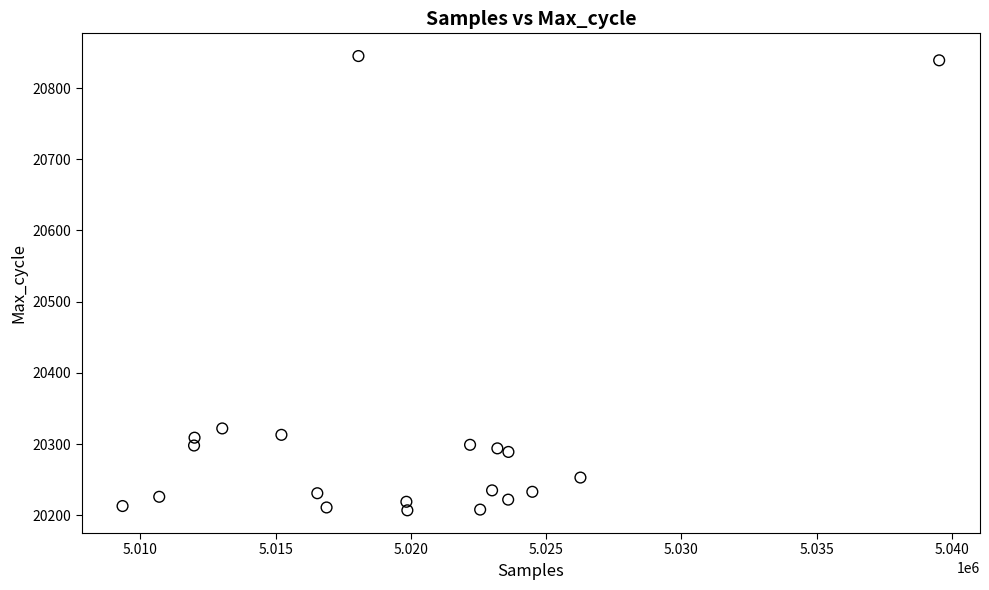

What Y value in the scatter plot is closest to 20526?

20322